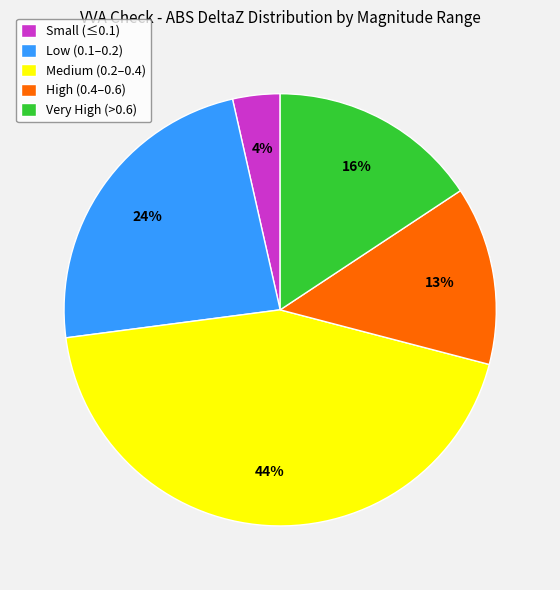

To the nearest percent, what is the combined percentage of Very High (>0.6) and High (0.4–0.6)?

29%